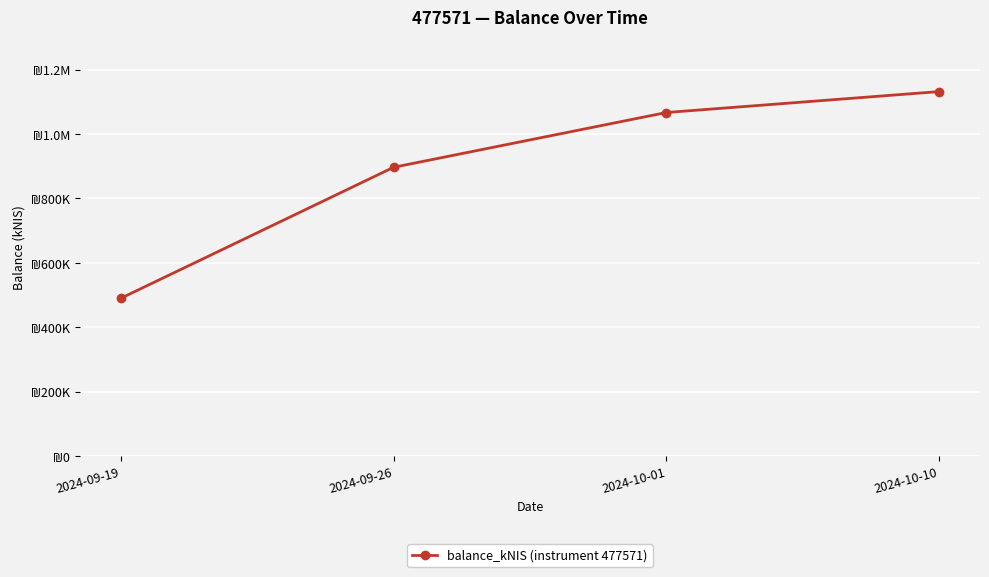

The value at 2024-10-01 is 1066427.6. True or false?

True